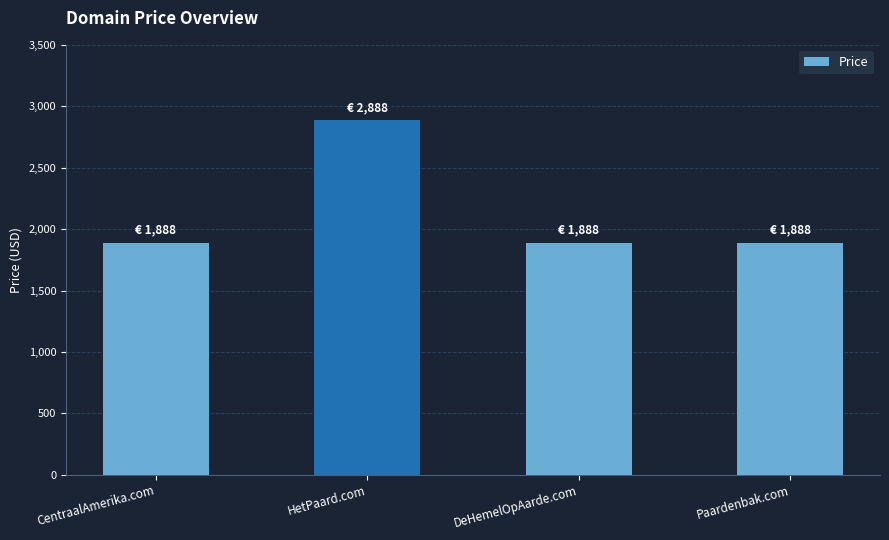

Reading right to left, what are all the values shown in this chart?

1888	1888	2888	1888